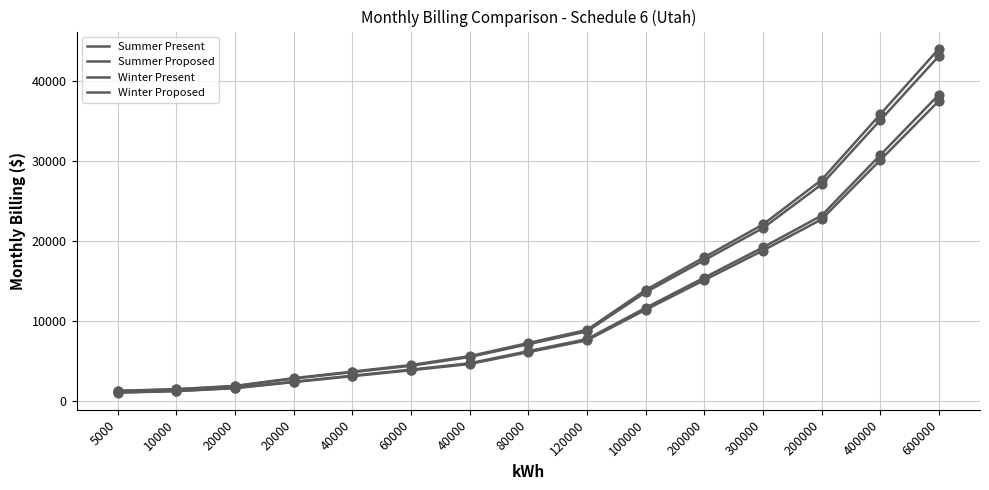

Does the chart have visible grid lines?

Yes